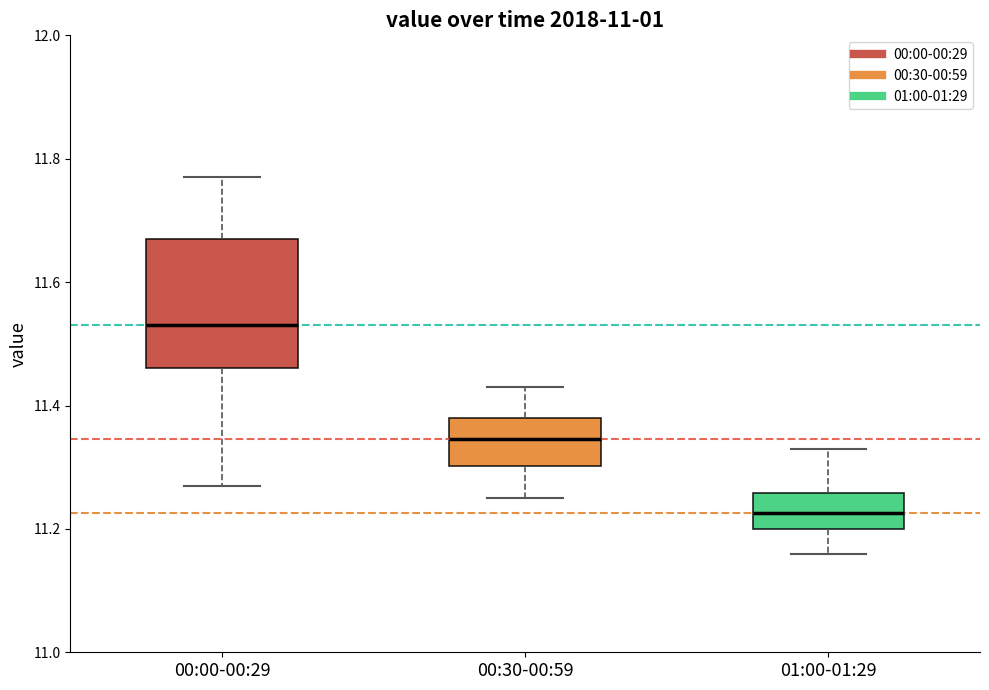

Reading left to right, read every box against the y-axis: the position of its median line, the range the box covers, and the ends of its whiskers. The values are not printed on the chart, so give them approximately, as read against the axis.

00:00-00:29: median 11.54, box 11.46 to 11.68, whiskers 11.28 to 11.78
00:30-00:59: median 11.34, box 11.30 to 11.38, whiskers 11.26 to 11.44
01:00-01:29: median 11.22, box 11.20 to 11.26, whiskers 11.16 to 11.34